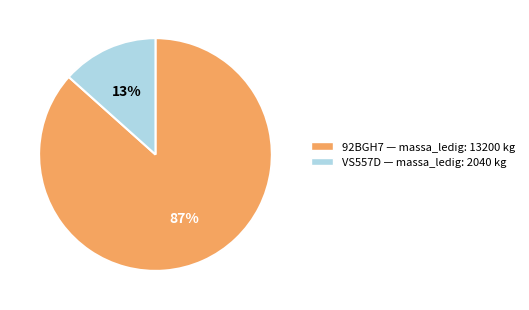

Do VS557D and 92BGH7 together represent more than half of the pie?

Yes